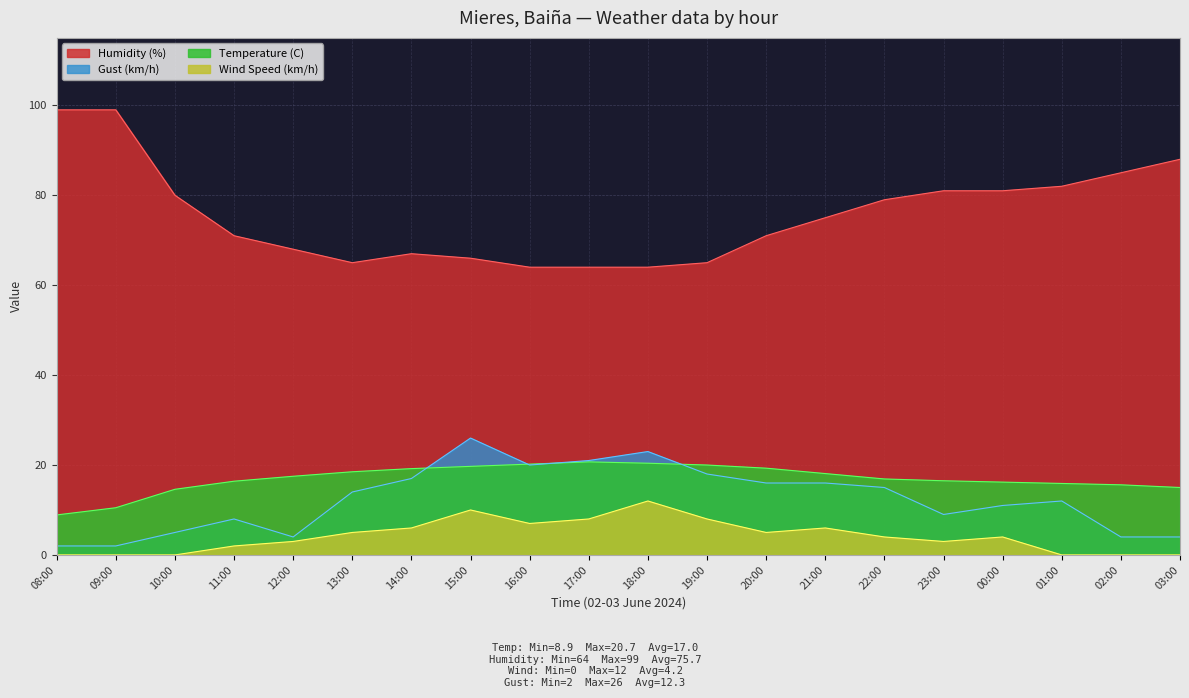

True or false: Gust (km/h) and Wind Speed (km/h) cross at least once.

False